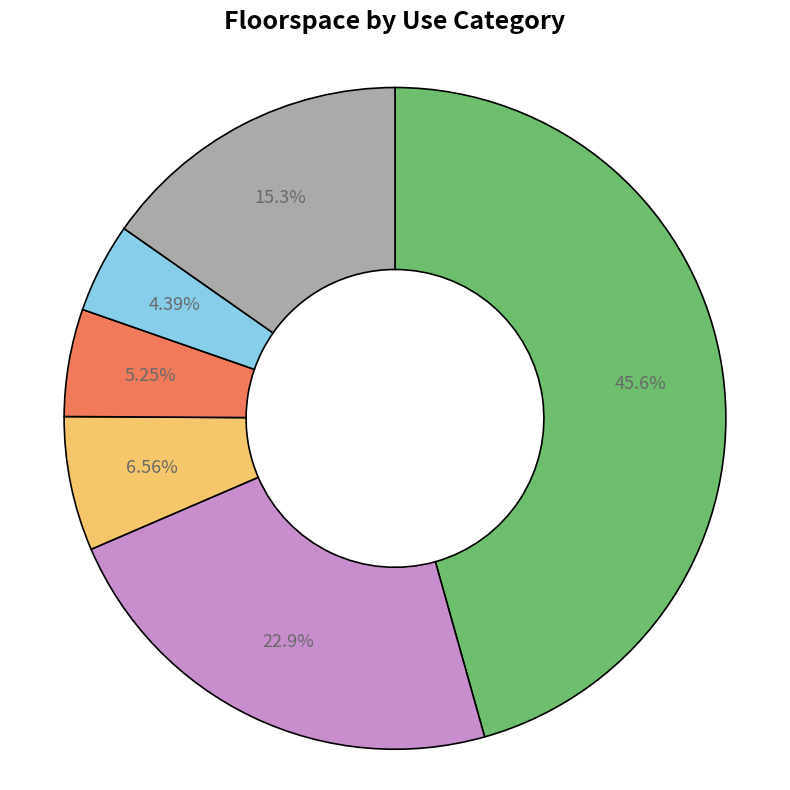

Is there a majority slice in this chart?

No